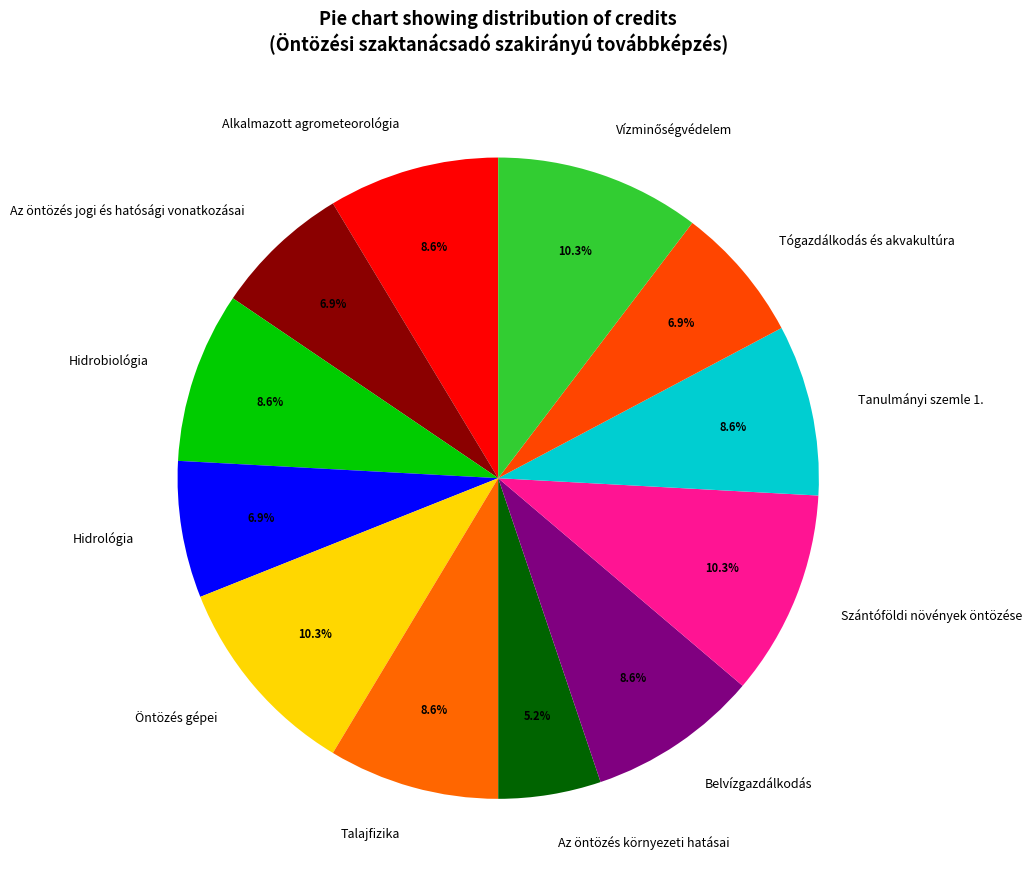

What percentage do Alkalmazott agrometeorológia and Tanulmányi szemle 1. together represent?

17.2%